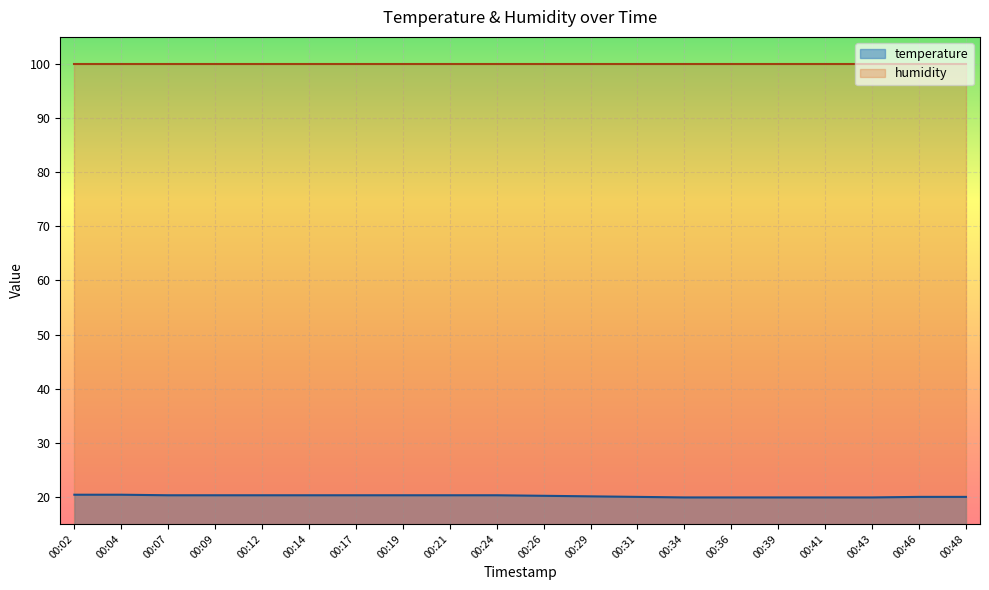

What is the difference between the maximum and minimum values?

0.5